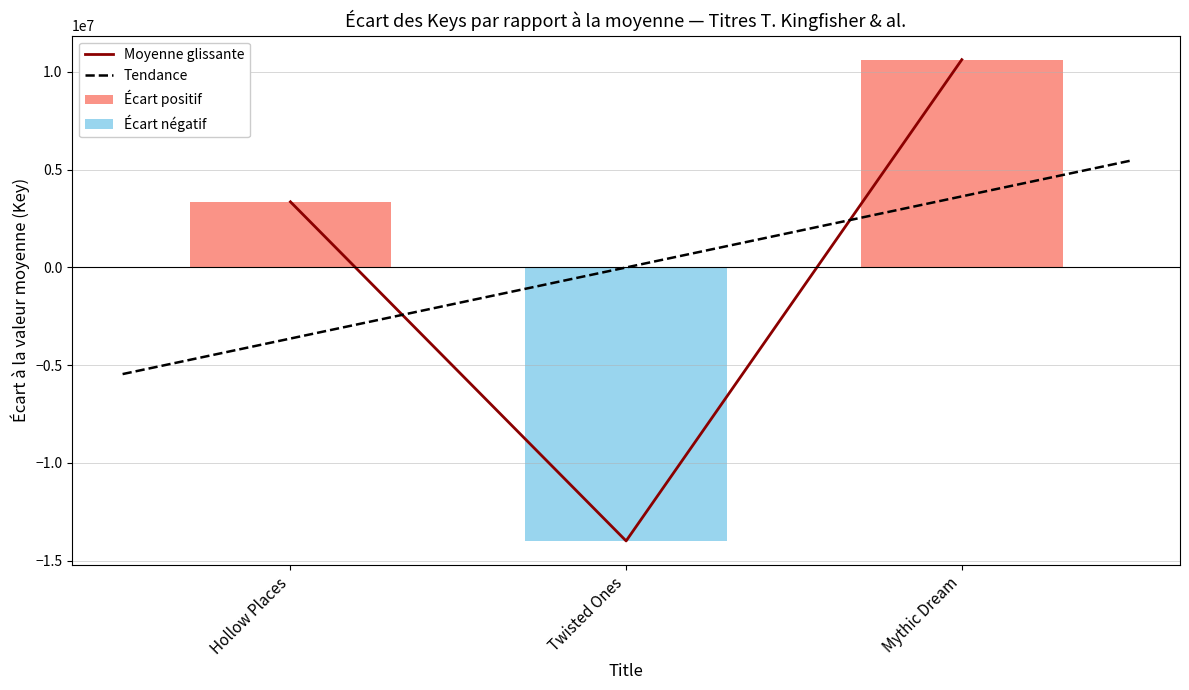

Reading right to left, list all the values displayed in this chart.

10629105.7	-13987134.3	3358028.7